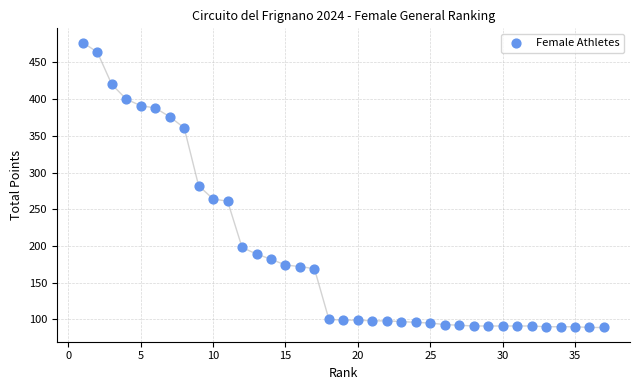

What is the range of X values (max minus min)?

36